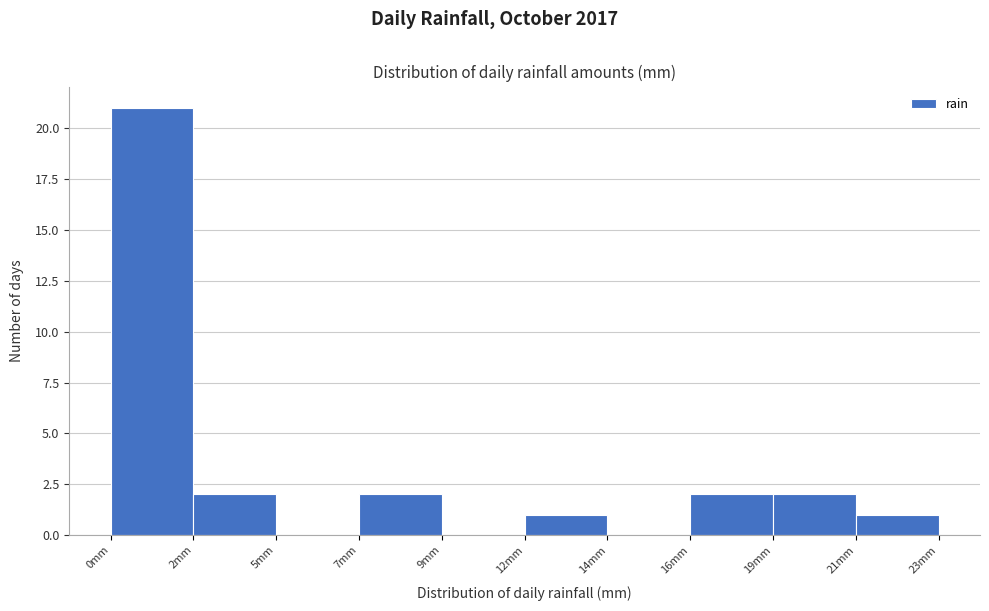

Reading left to right, list all the values displayed in this chart.

0mm=21	2mm=2	5mm=0	7mm=2	9mm=0	12mm=1	14mm=0	16mm=2	19mm=2	21mm=1